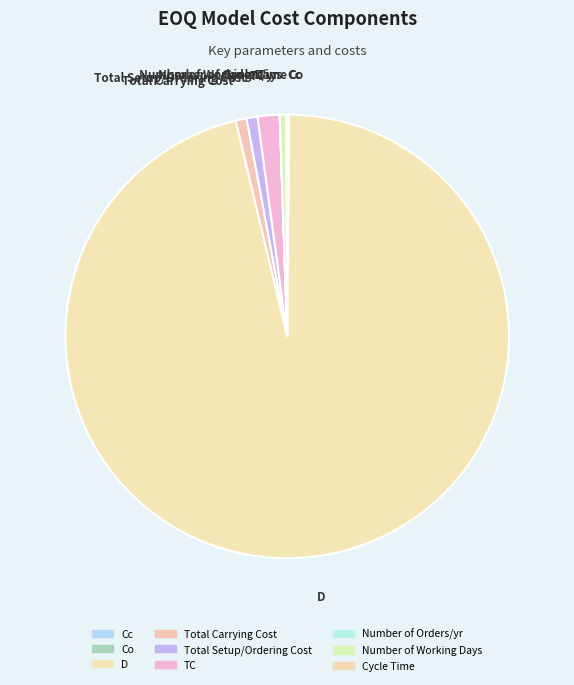

To the nearest percent, what is the combined percentage of Number of Working Days and Total Carrying Cost?

1%